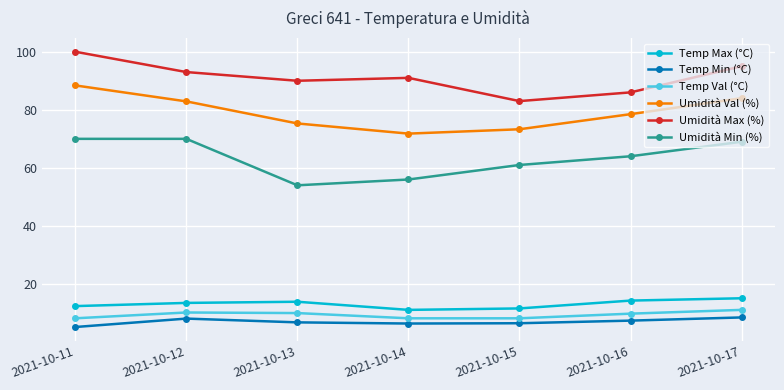

True or false: Temp Max (°C) and Temp Val (°C) intersect in this chart.

False